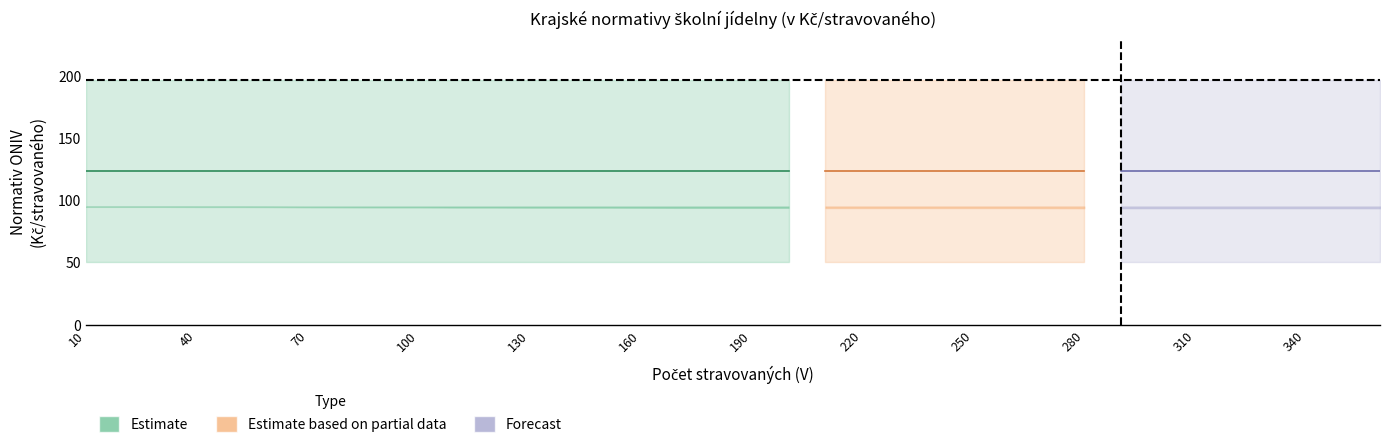

True or false: Jihočeský has more than 0 interior local peaks.

False